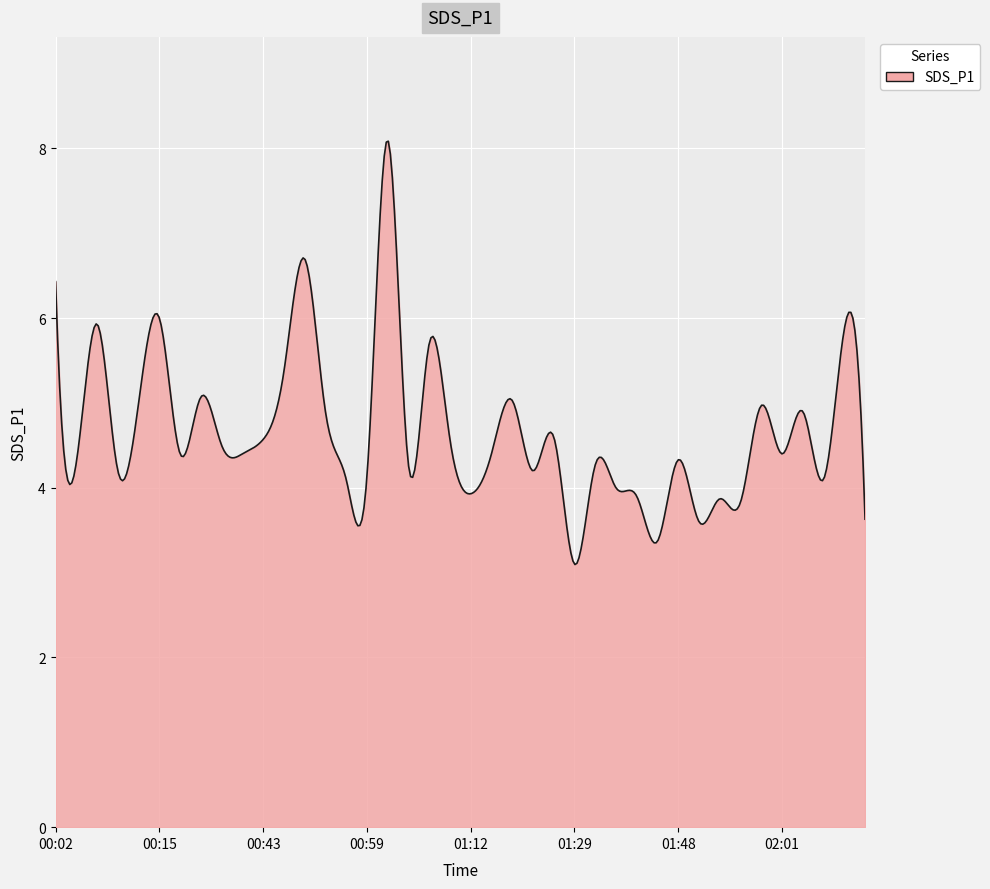

What is the minimum value shown in the chart?

3.1